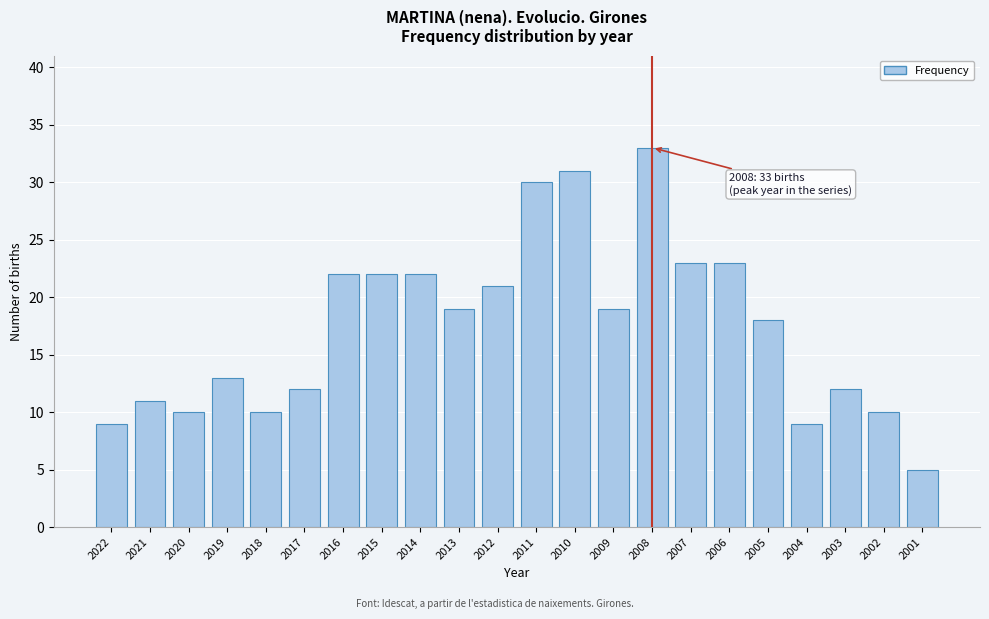

Reading right to left, list all the values displayed in this chart.

5	10	12	9	18	23	23	33	19	31	30	21	19	22	22	22	12	10	13	10	11	9